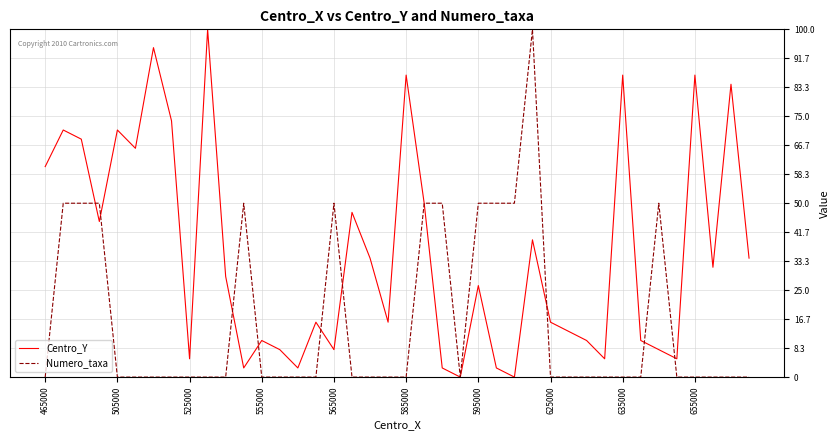

Which series has the largest total across all categories?

Centro_Y